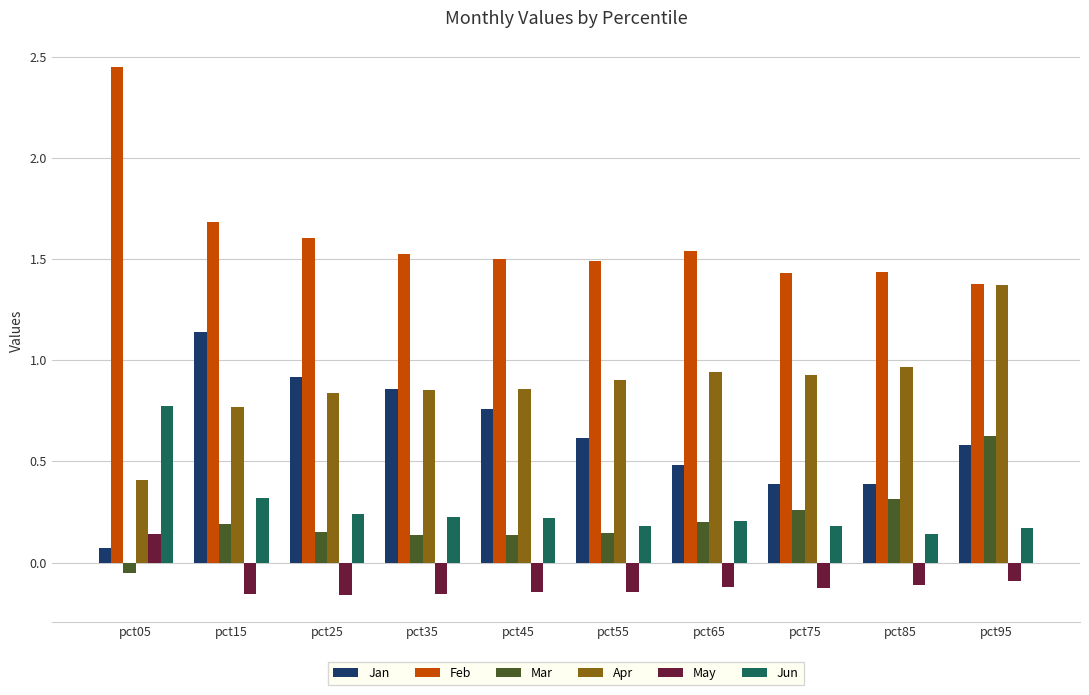

What is the lowest value of the Apr series?

0.4